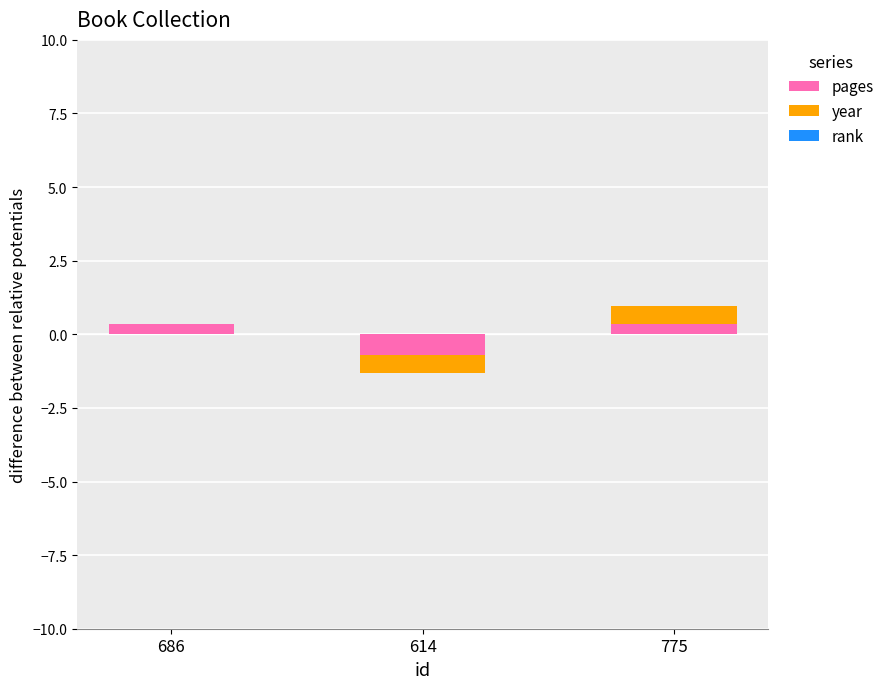

At which label does pages reach its minimum?

614